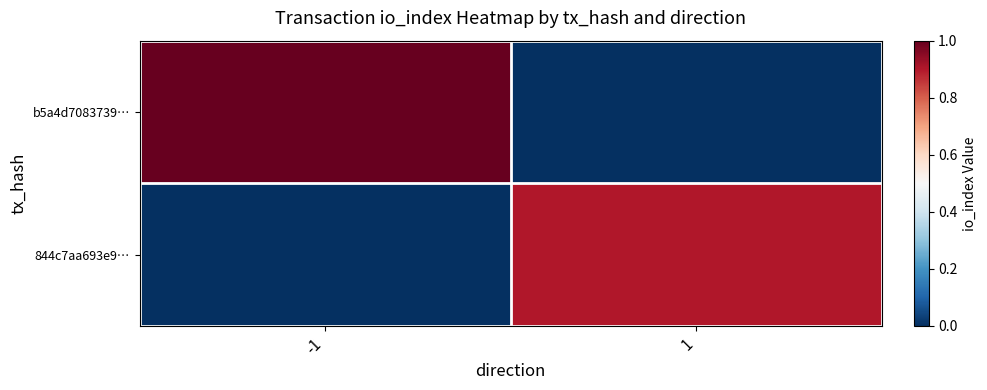

What is the total value across all series at 1?

0.9